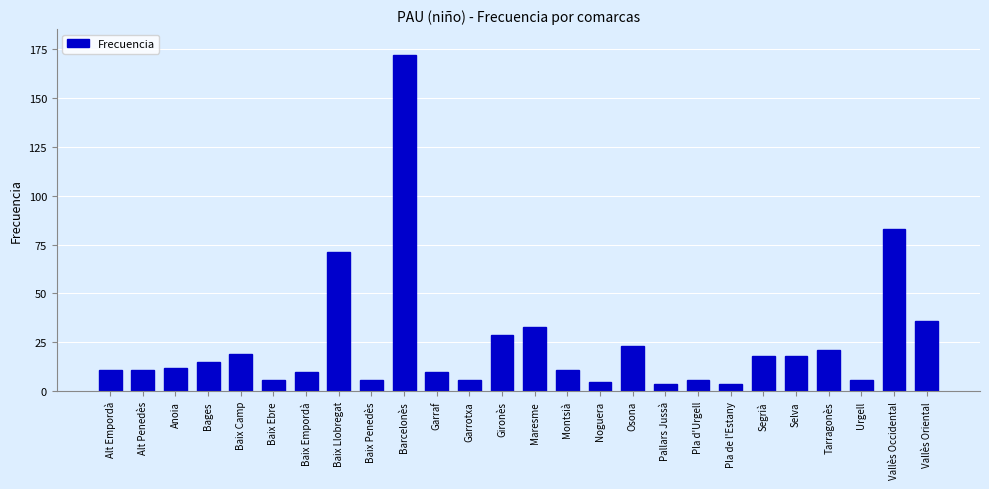

Which label corresponds to the largest value in the chart?

Barcelonès